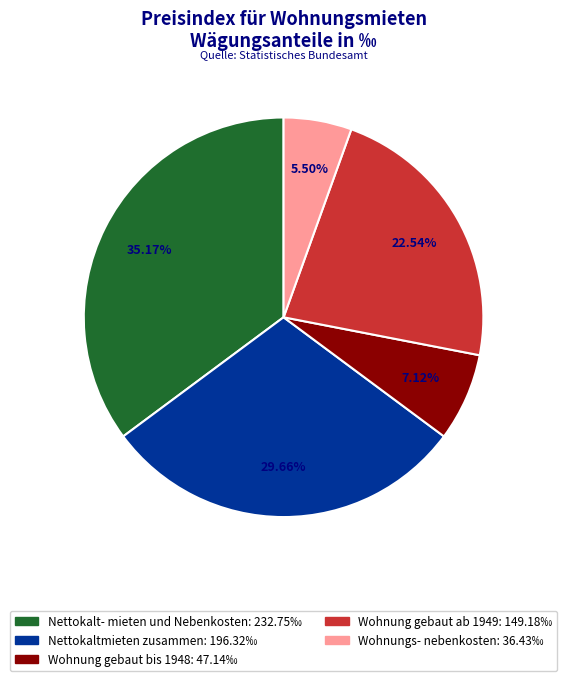

Between Wohnung gebaut ab 1949 and Wohnungs- nebenkosten, which is larger?

Wohnung gebaut ab 1949